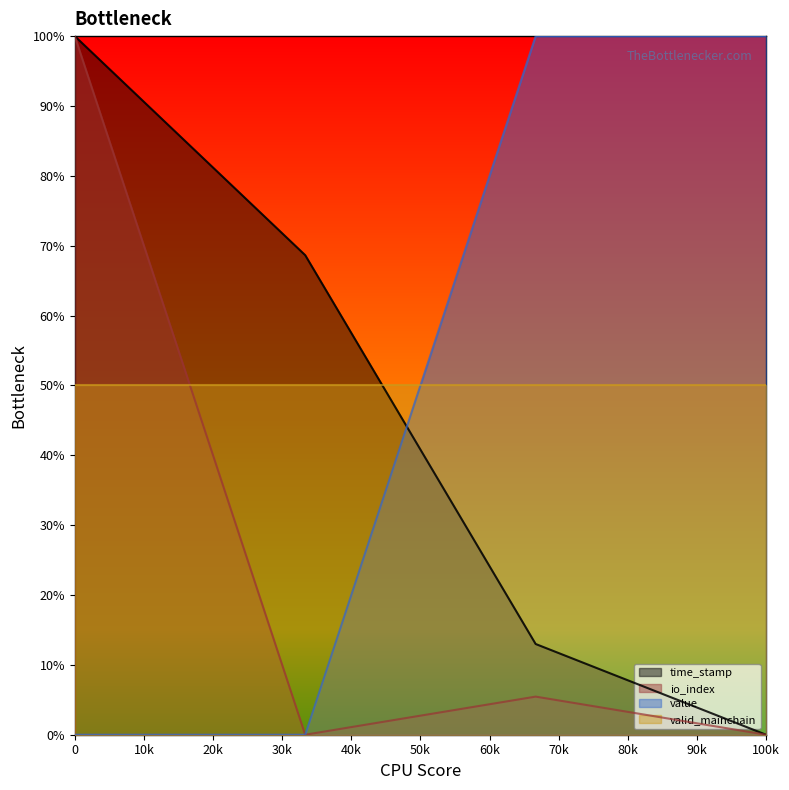

True or false: io_index and time_stamp cross at least once.

False